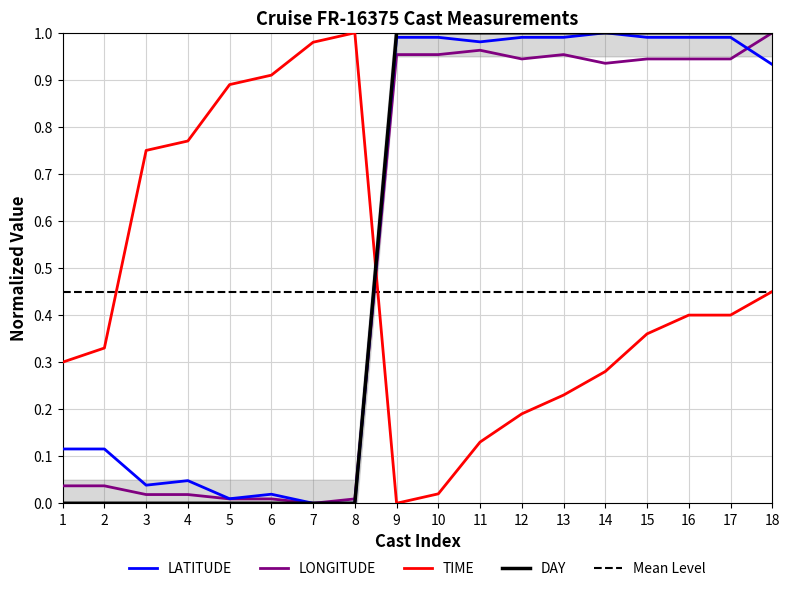

How many data points in TIME are above 0?

17